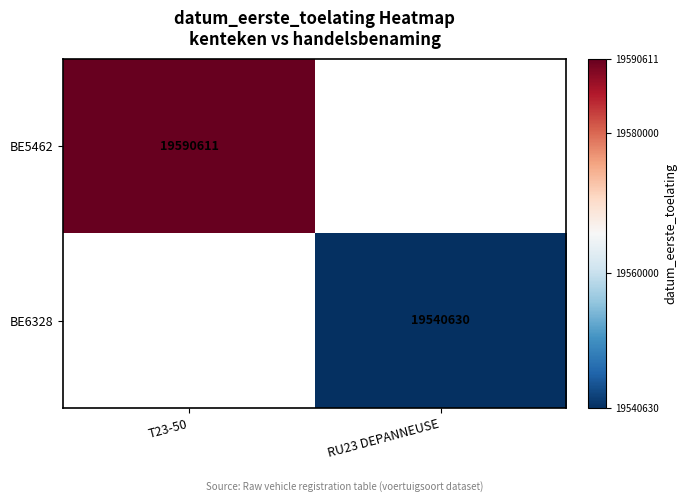

At which category does the chart reach its minimum across all series?

RU23 DEPANNEUSE